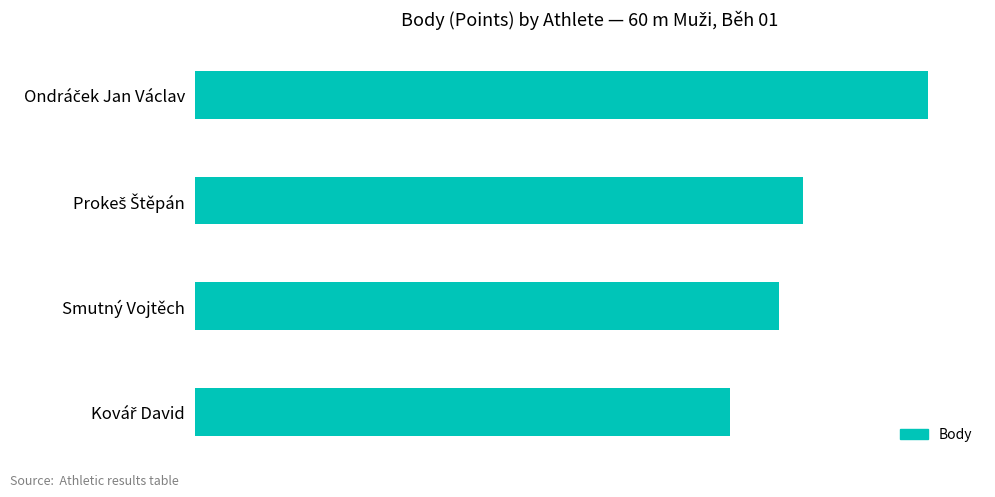

Does the chart contain any negative values?

No